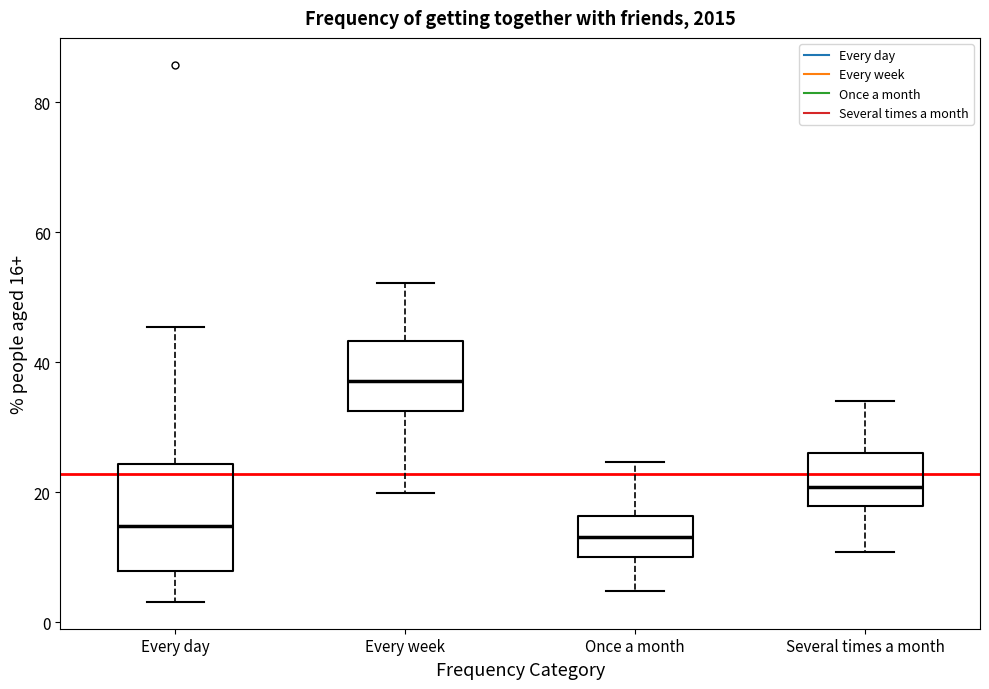

Which box has the highest median line?

Every week